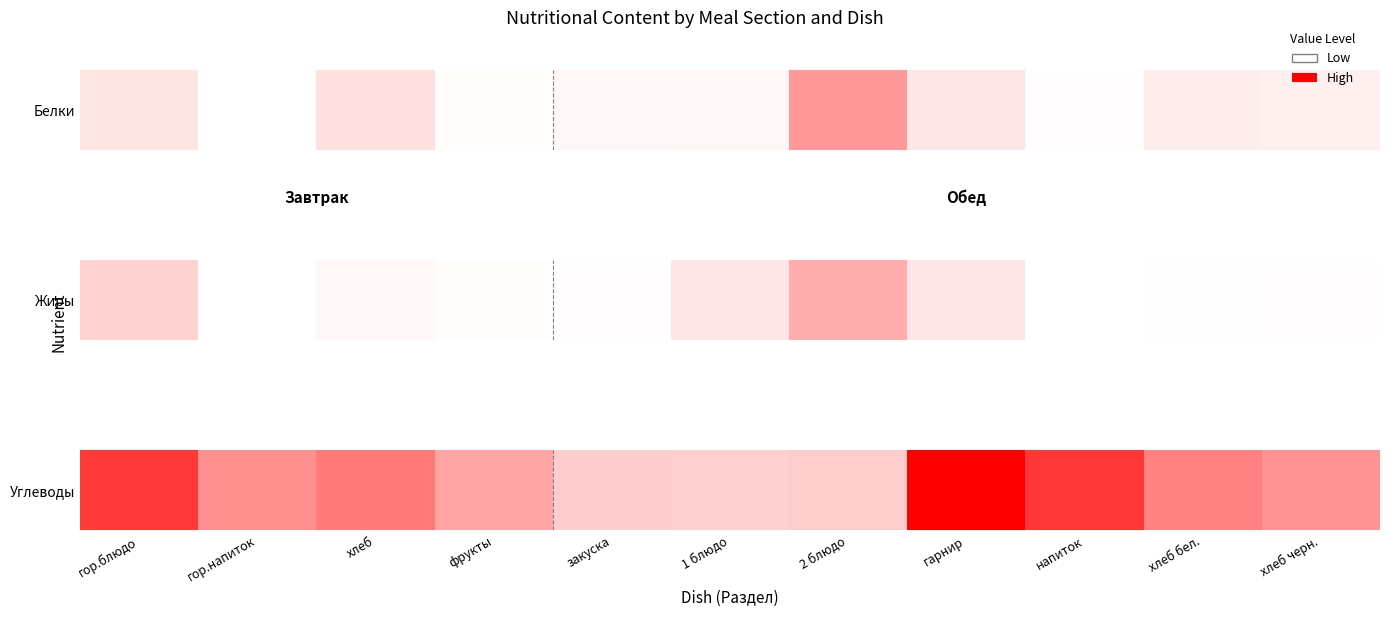

What is the difference between the maximum and minimum values?

32.0